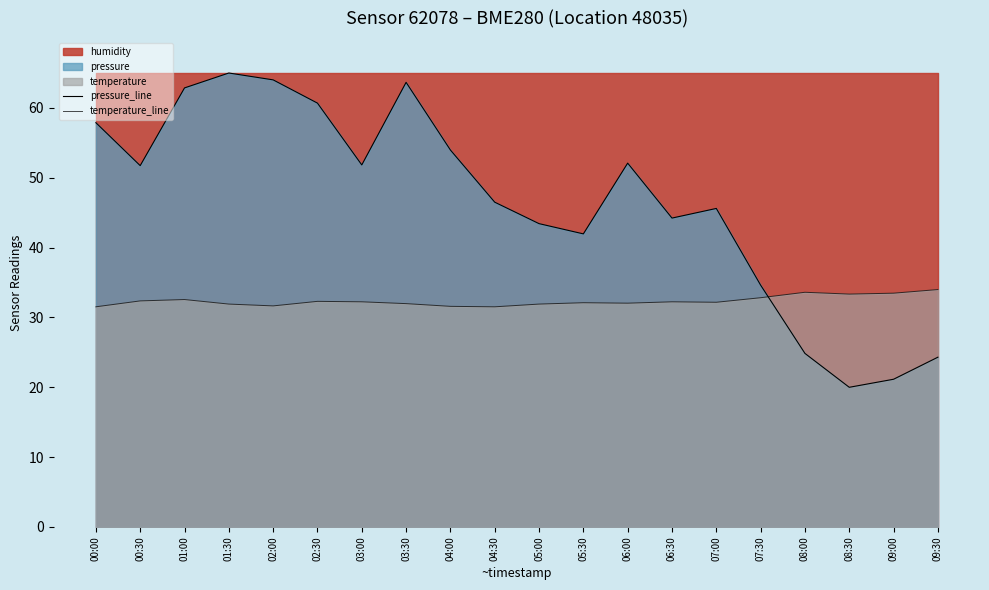

Reading right to left, list all the values displayed in this chart.

pressure_line: 09:30=24.3	09:00=21.2	08:30=20.0	08:00=24.9	07:30=34.6	07:00=45.6	06:30=44.2	06:00=52.1	05:30=42.0	05:00=43.4	04:30=46.5	04:00=54.0	03:30=63.7	03:00=51.8	02:30=60.7	02:00=64.0	01:30=65.0	01:00=62.9	00:30=51.7	00:00=57.9
temperature_line: 09:30=34.0	09:00=33.5	08:30=33.3	08:00=33.6	07:30=32.8	07:00=32.2	06:30=32.2	06:00=32.0	05:30=32.1	05:00=31.9	04:30=31.5	04:00=31.6	03:30=32.0	03:00=32.2	02:30=32.3	02:00=31.7	01:30=31.9	01:00=32.6	00:30=32.4	00:00=31.5